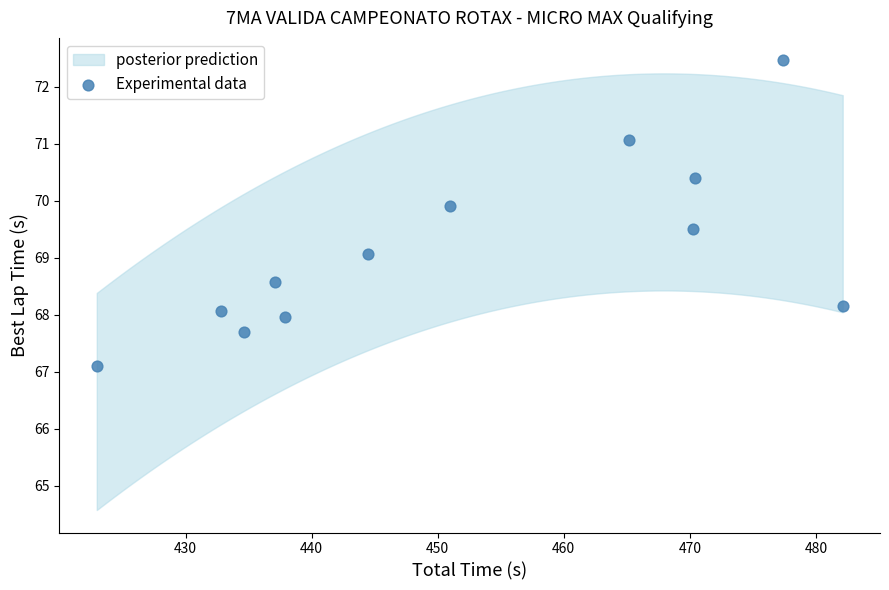

What is the range of Y values (max minus min)?

5.4